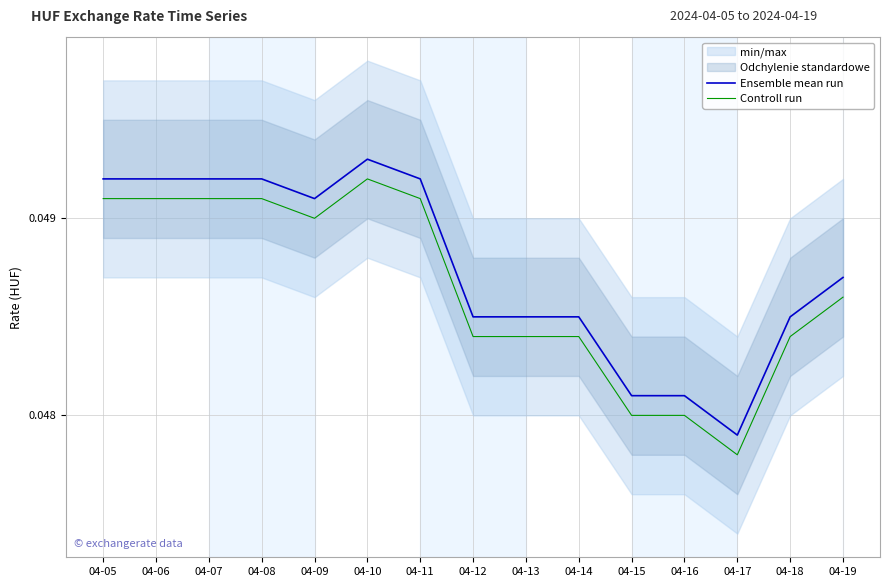

At which category is the sum across all series the highest?

04-10